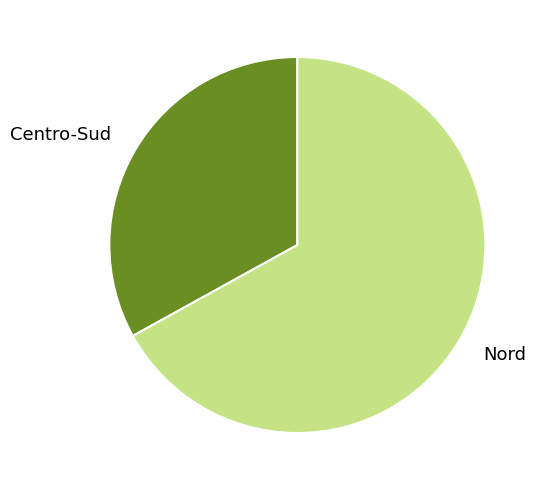

Rank the categories by value from highest to lowest.

Nord, Centro-Sud